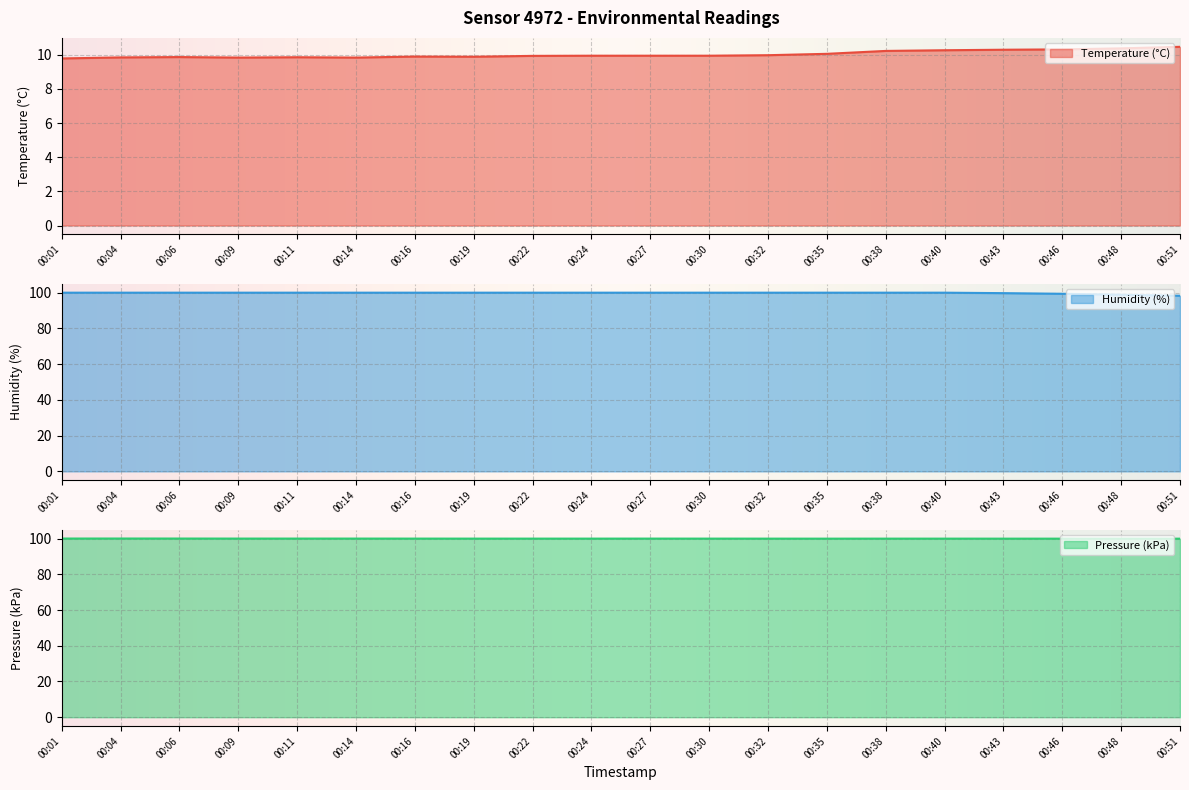

What is the value of the humidity point at the 16th from the left?

100.0